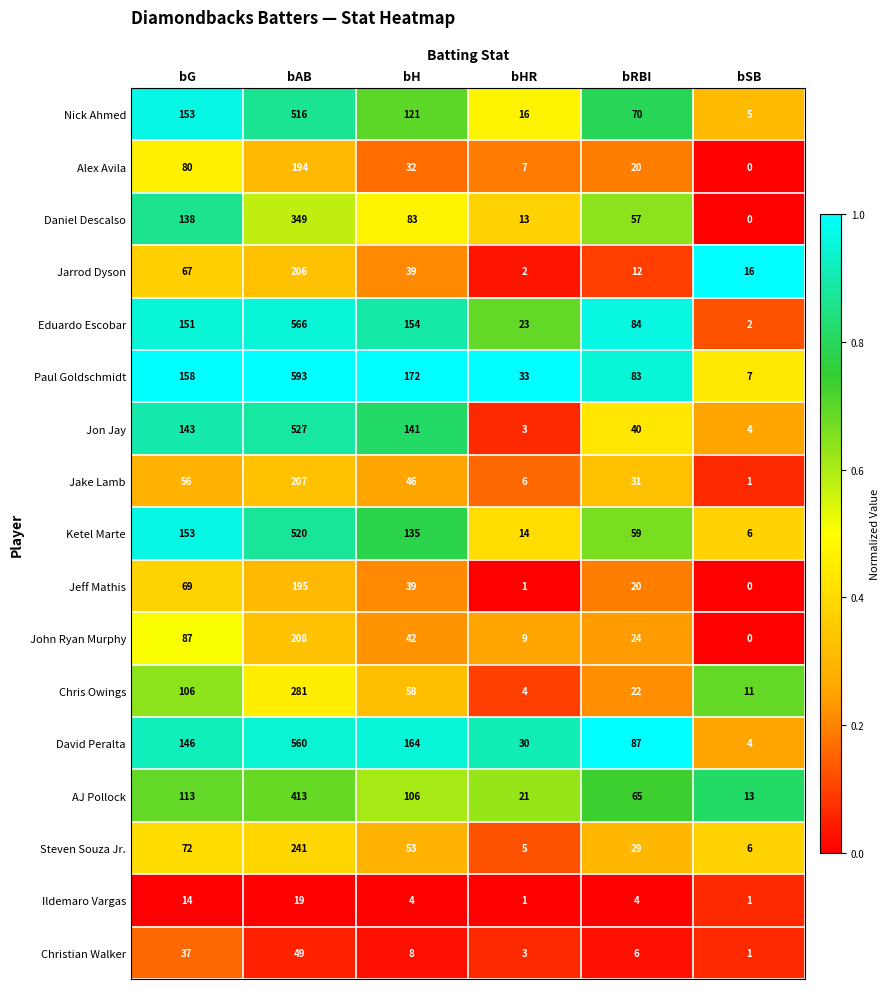

At which category does the chart reach its minimum across all series?

bSB